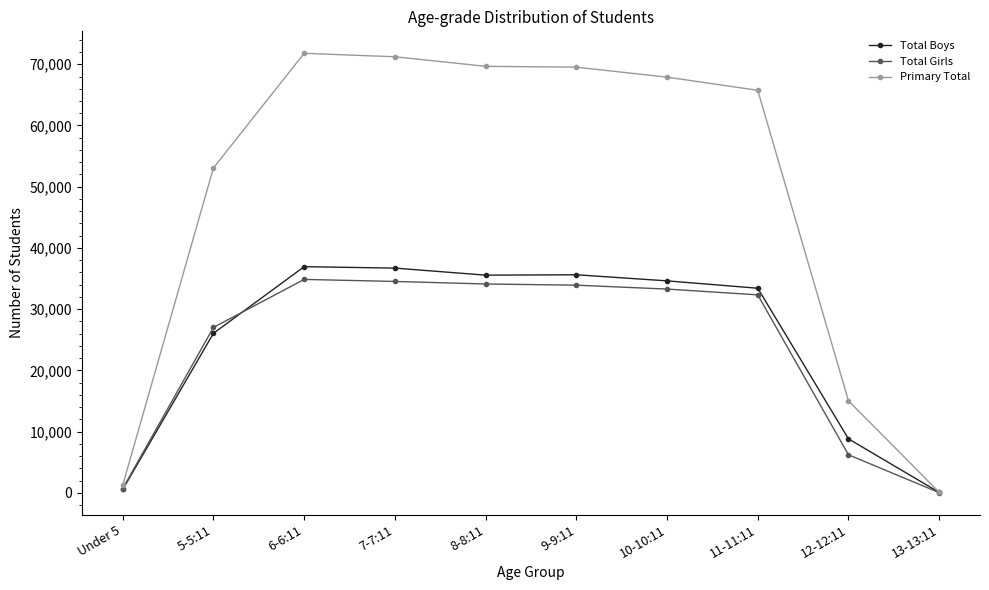

At which label is Total Boys closest to 18499?

5-5:11